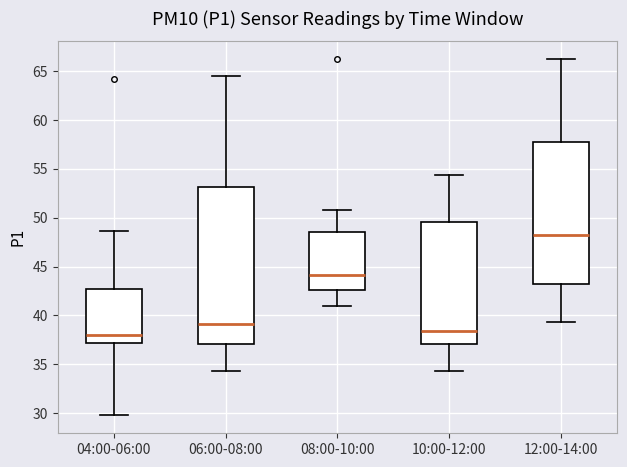

Where is the lower edge of the box for 10:00-12:00 on the y-axis? The values are not printed on the chart, so give them approximately, as read against the axis.

37.0